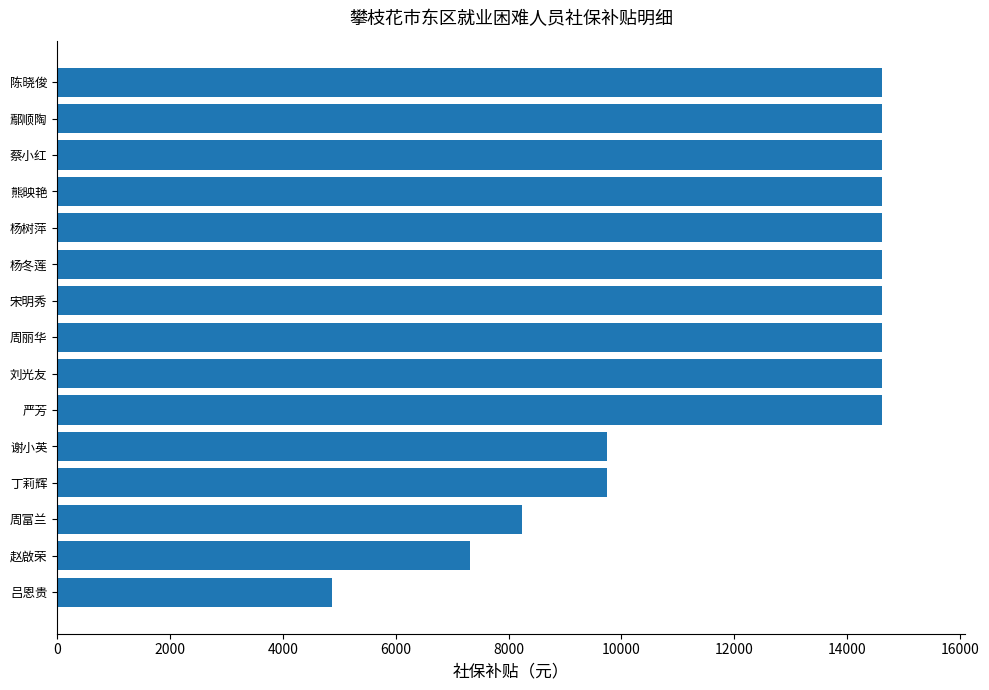

What is the change in value from 赵啟荣 to 杨树萍?

+7311.5